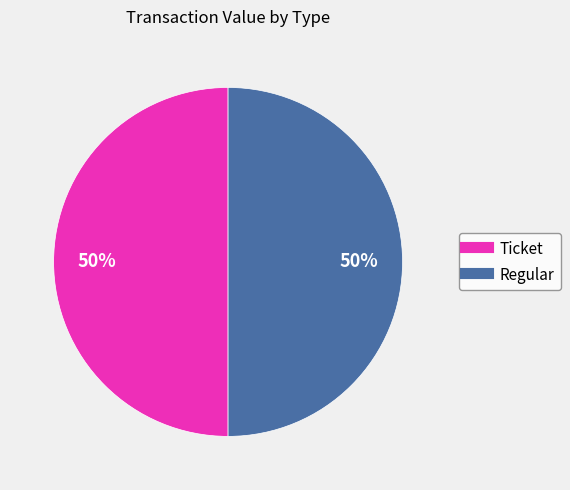

To the nearest percent, what is the average slice percentage?

50%